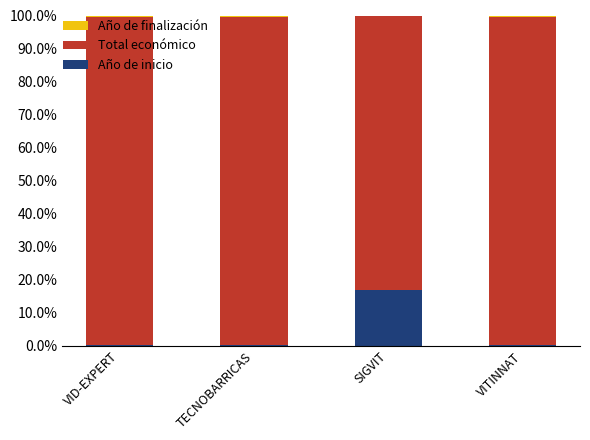

Are the bars grouped side by side (vs. stacked)?

No